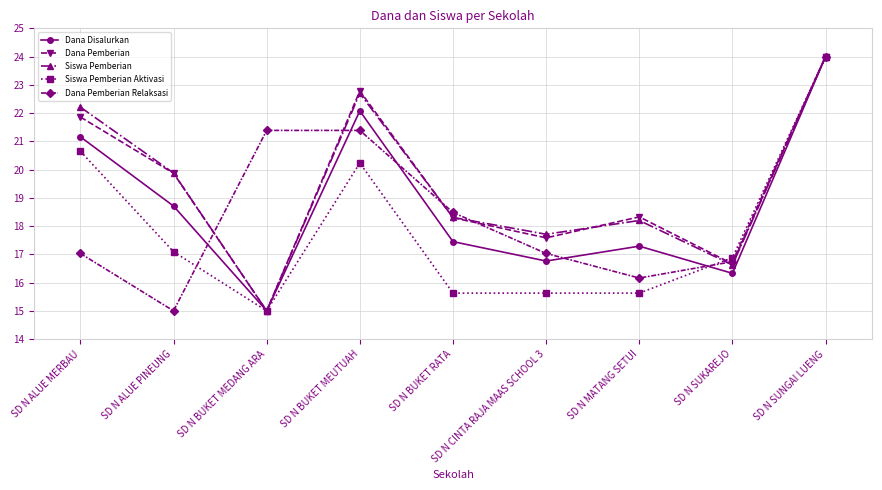

Is the value of Dana Pemberian at SD N BUKET MEUTUAH greater than the value of Dana Disalurkan at SD N SUKAREJO?

Yes